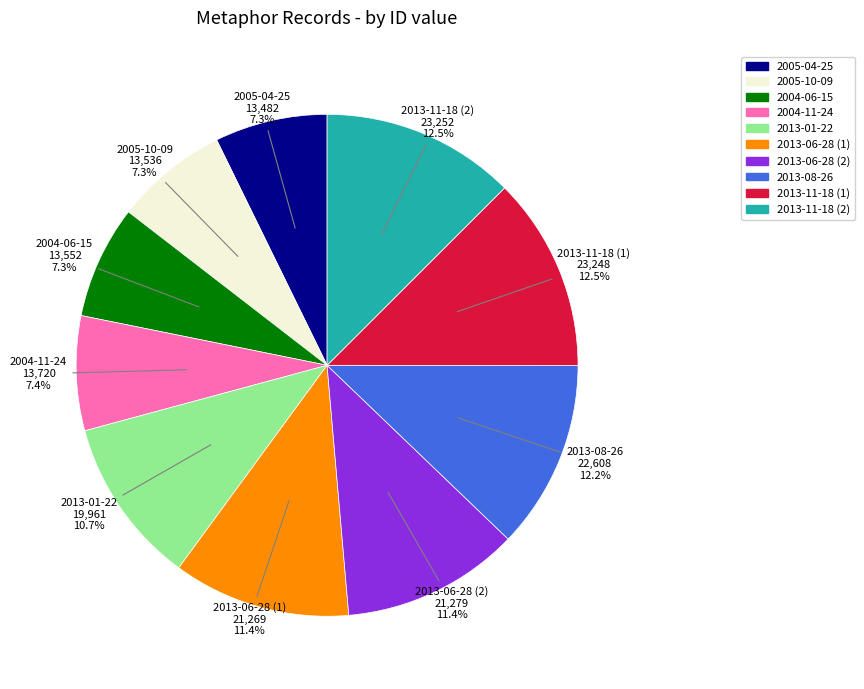

Approximately how many times larger is the value at 2013-06-28 (1) compared to 2013-11-18 (2)?

0.9